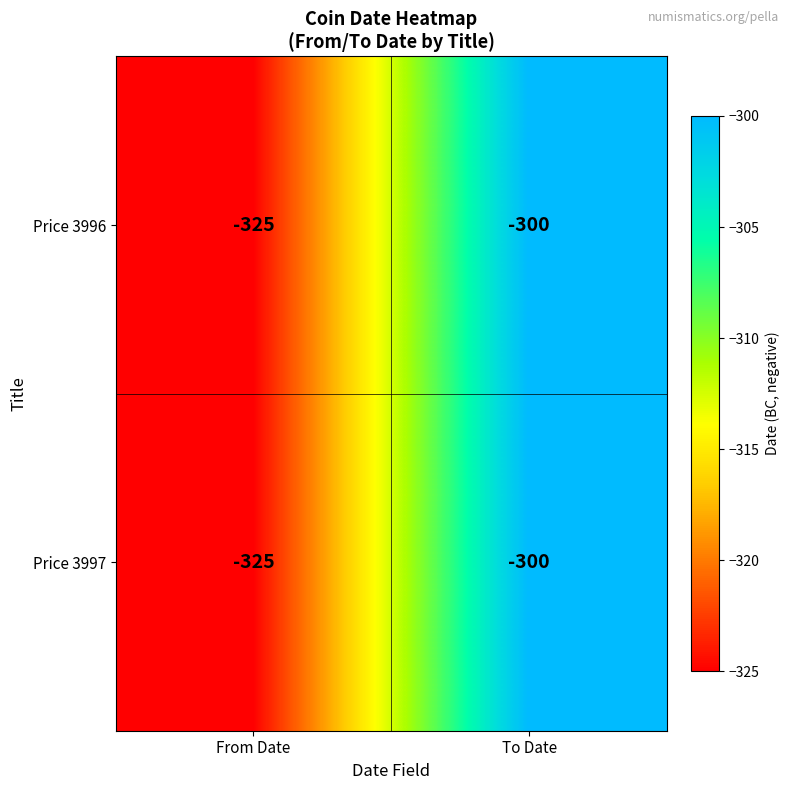

Is it true that Price 3997 equals -300 at To Date?

True